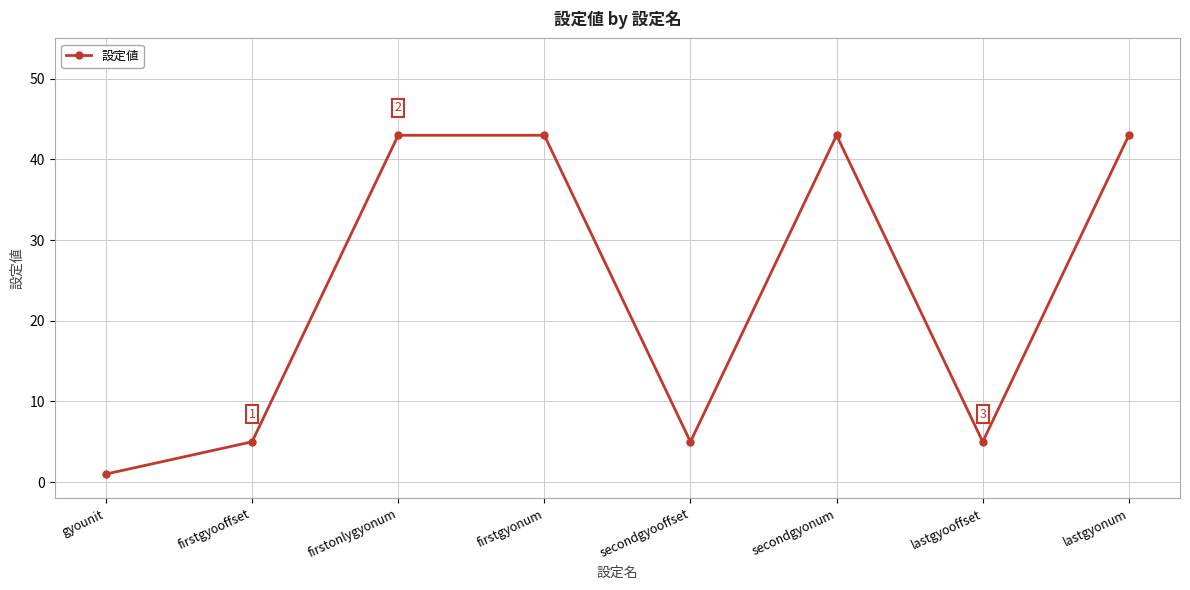

What is the sum of all values?

188